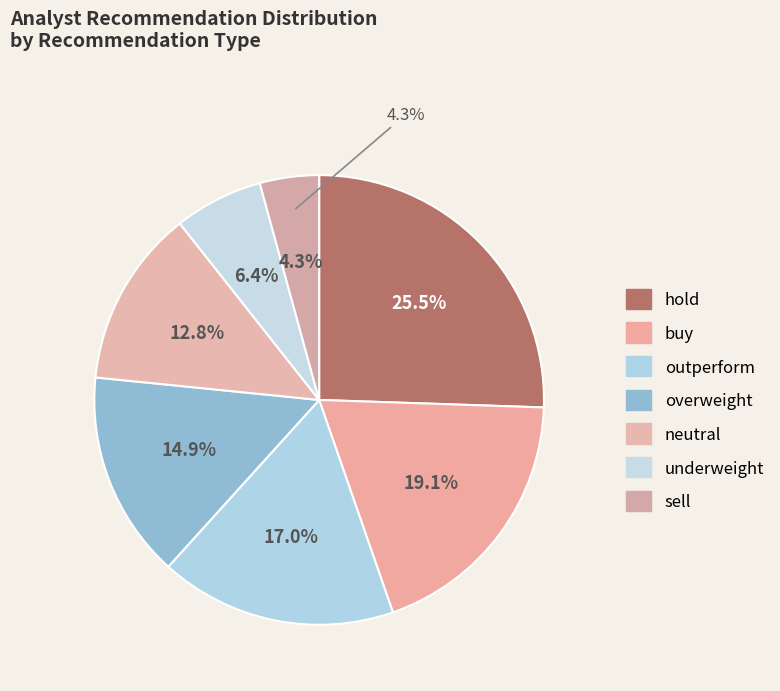

To the nearest percent, what is the average slice percentage?

14%